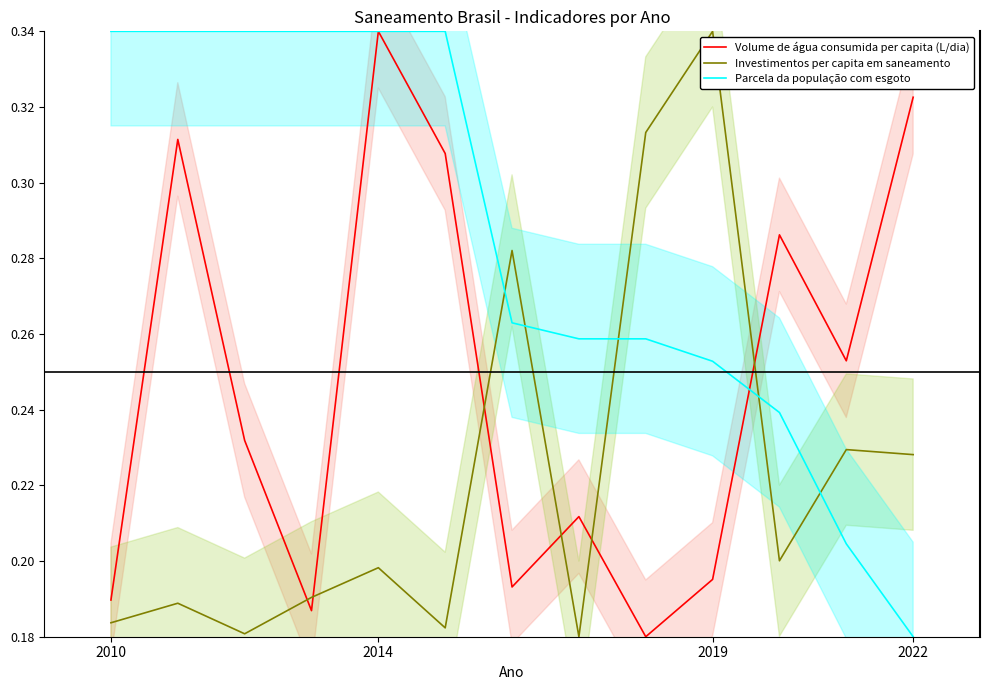

Reading right to left, extract all data points from this chart.

Volume de água consumida per capita (L/dia): 0.3	0.3	0.3	0.2	0.2	0.2	0.2	0.3	0.3	0.2	0.2	0.3	0.2
Investimentos per capita em saneamento: 0.2	0.2	0.2	0.3	0.3	0.2	0.3	0.2	0.2	0.2	0.2	0.2	0.2
Parcela da população com esgoto: 0.2	0.2	0.2	0.3	0.3	0.3	0.3	0.3	0.3	0.3	0.3	0.3	0.3